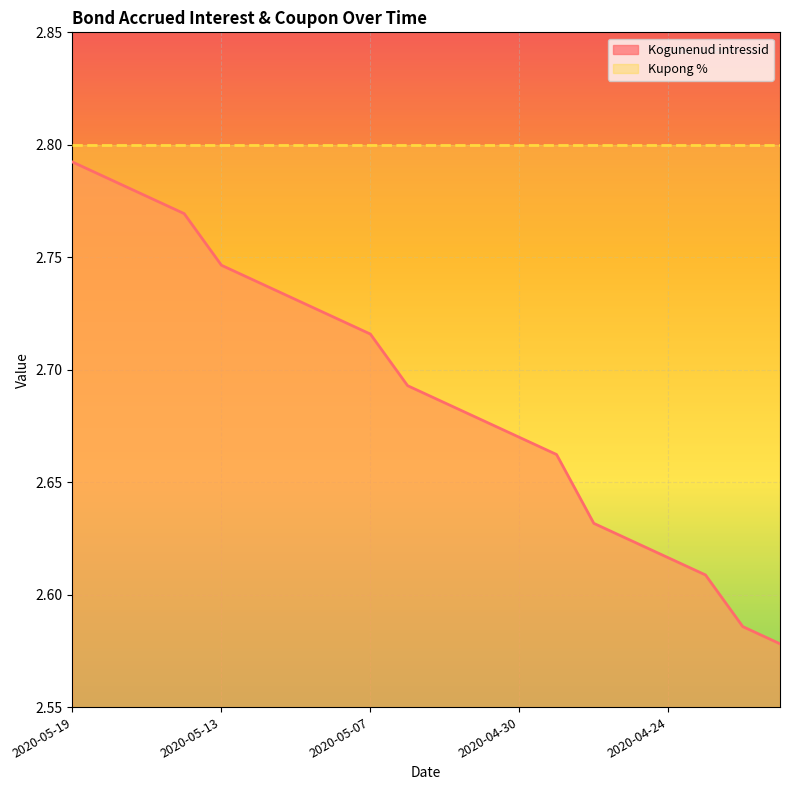

What is the sum of all values?

53.8